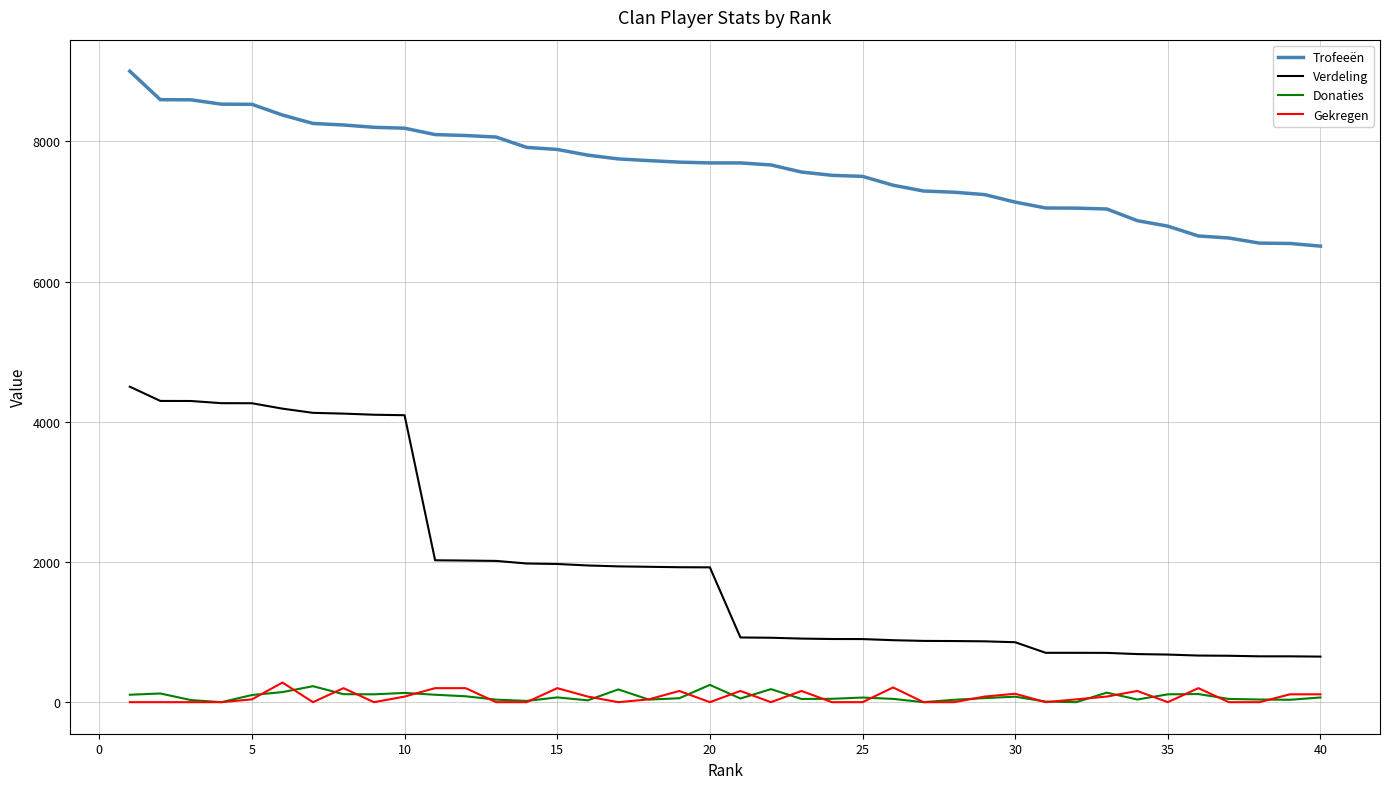

True or false: Donaties and Verdeling cross at least once.

False